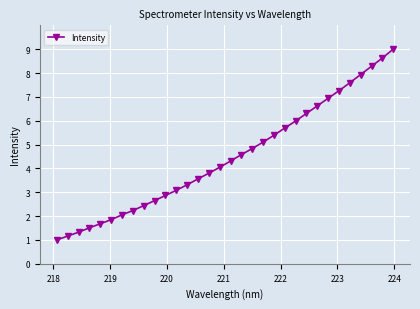

What is the minimum value shown in the chart?

1.0